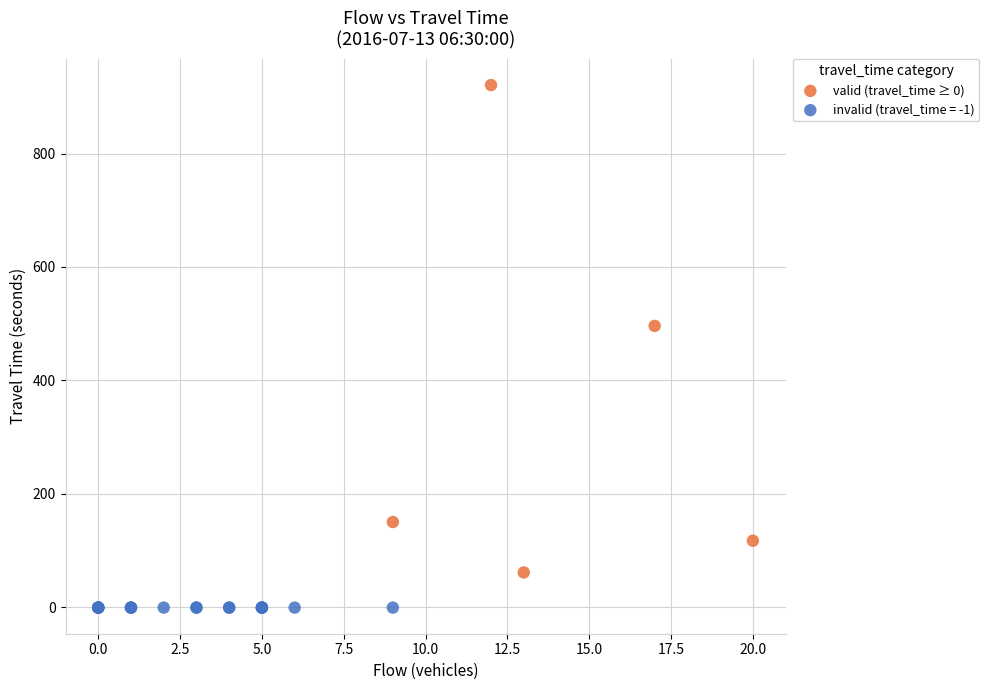

Which series reaches the minimum Y coordinate?

invalid (travel_time = -1)